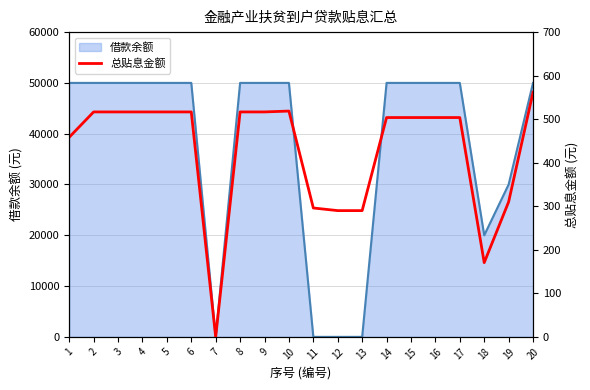

What is the highest value of the 借款余额 series?

50000